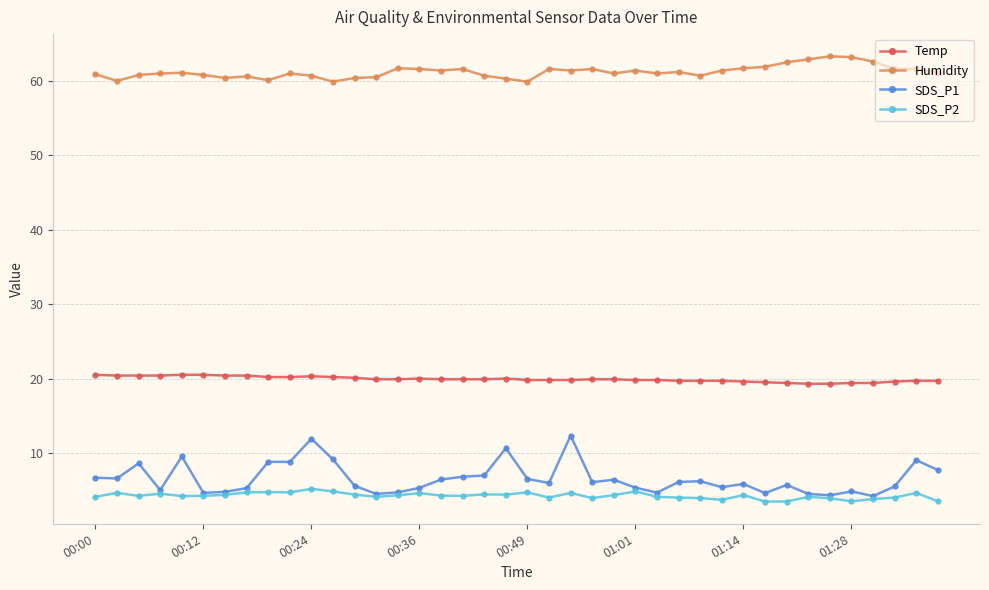

What is the difference between the maximum and minimum values in the Humidity series?

3.4